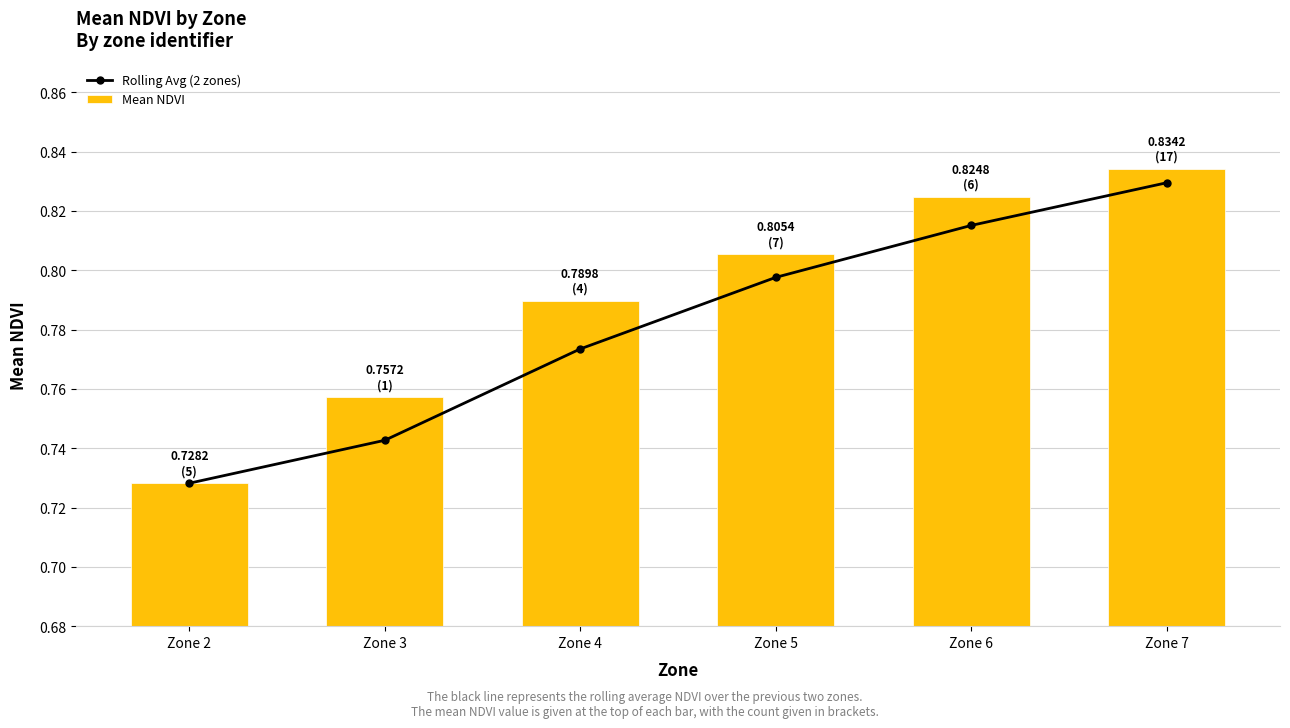

Reading left to right, list all the values displayed in this chart.

Rolling Avg (2 zones): Zone 2=0.7	Zone 3=0.7	Zone 4=0.8	Zone 5=0.8	Zone 6=0.8	Zone 7=0.8
Mean NDVI: Zone 2=0.7	Zone 3=0.8	Zone 4=0.8	Zone 5=0.8	Zone 6=0.8	Zone 7=0.8